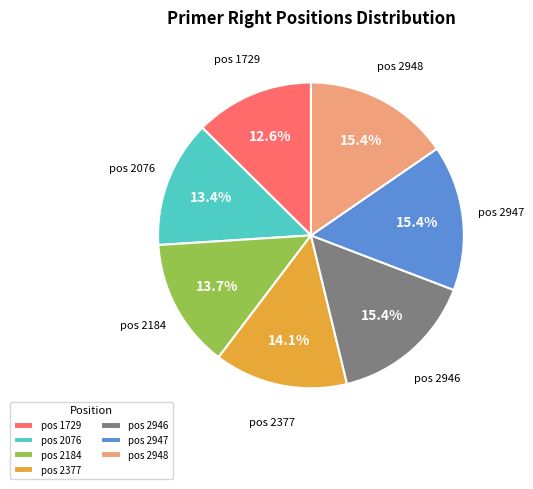

What percentage is NOT represented by pos 2184?

86.3%